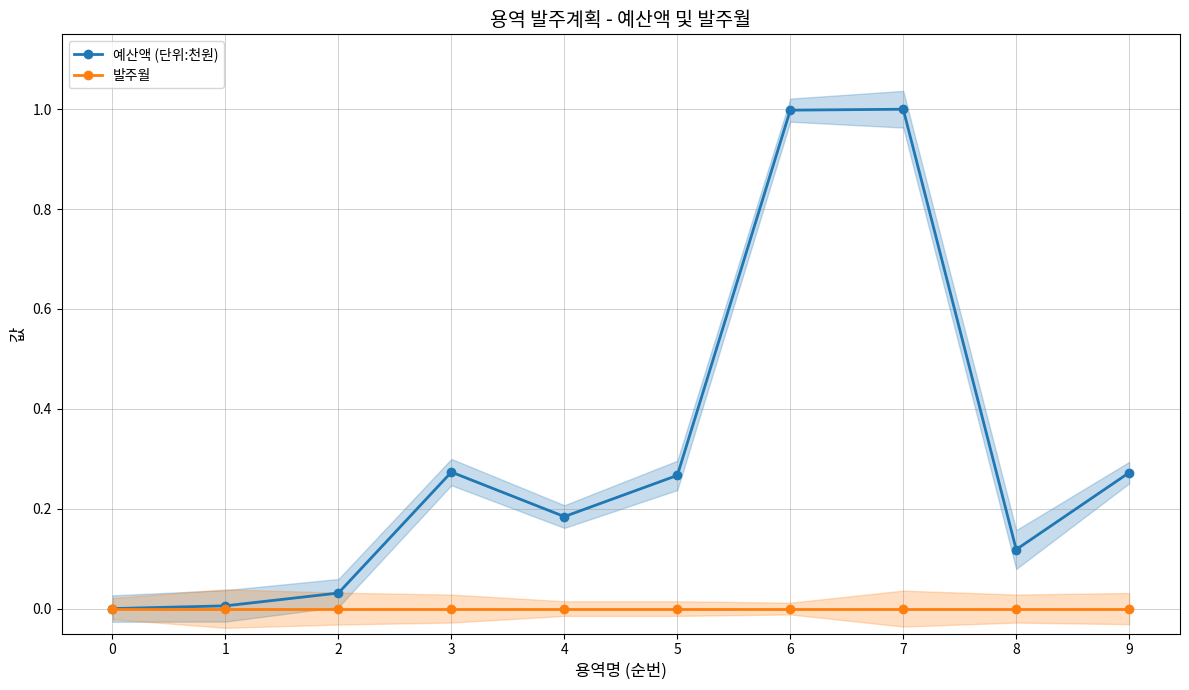

What is the maximum value shown in the chart?

1.0